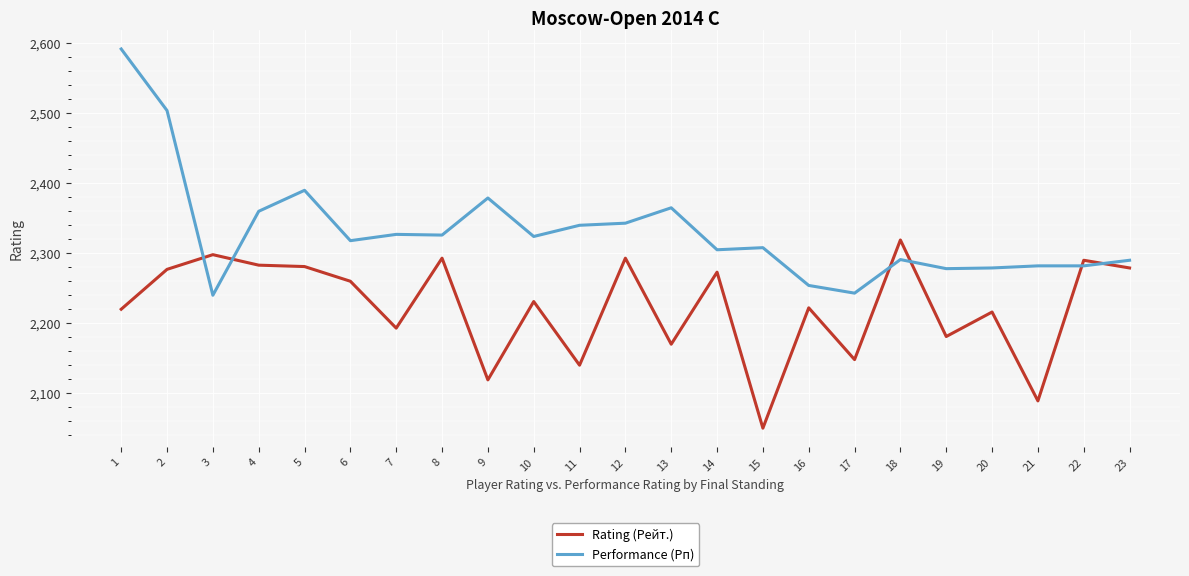

What is the sum of all Rating (Рейт.) values?

51125